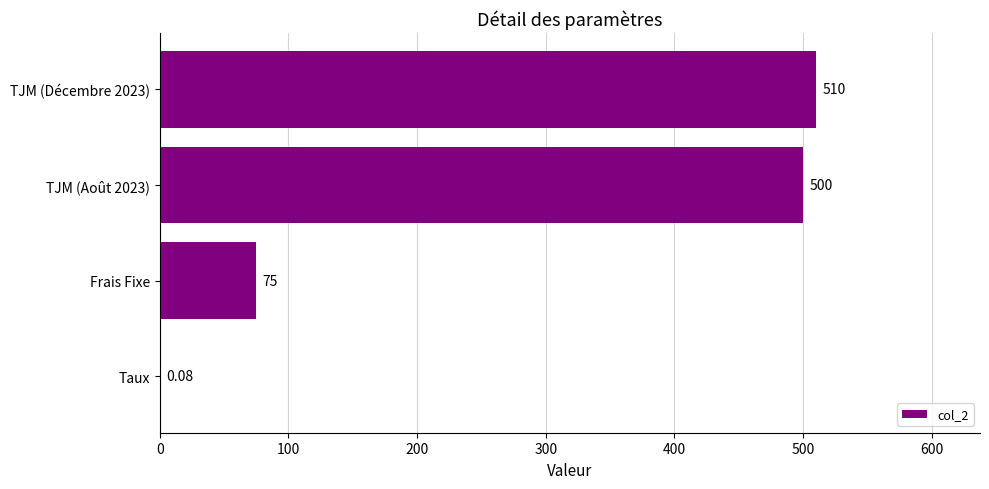

What is the sum of the values at TJM (Décembre 2023) and TJM (Août 2023)?

1010.0